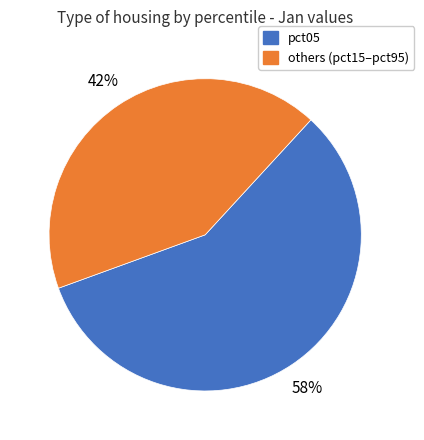

To the nearest percent, what is the average slice percentage?

50%